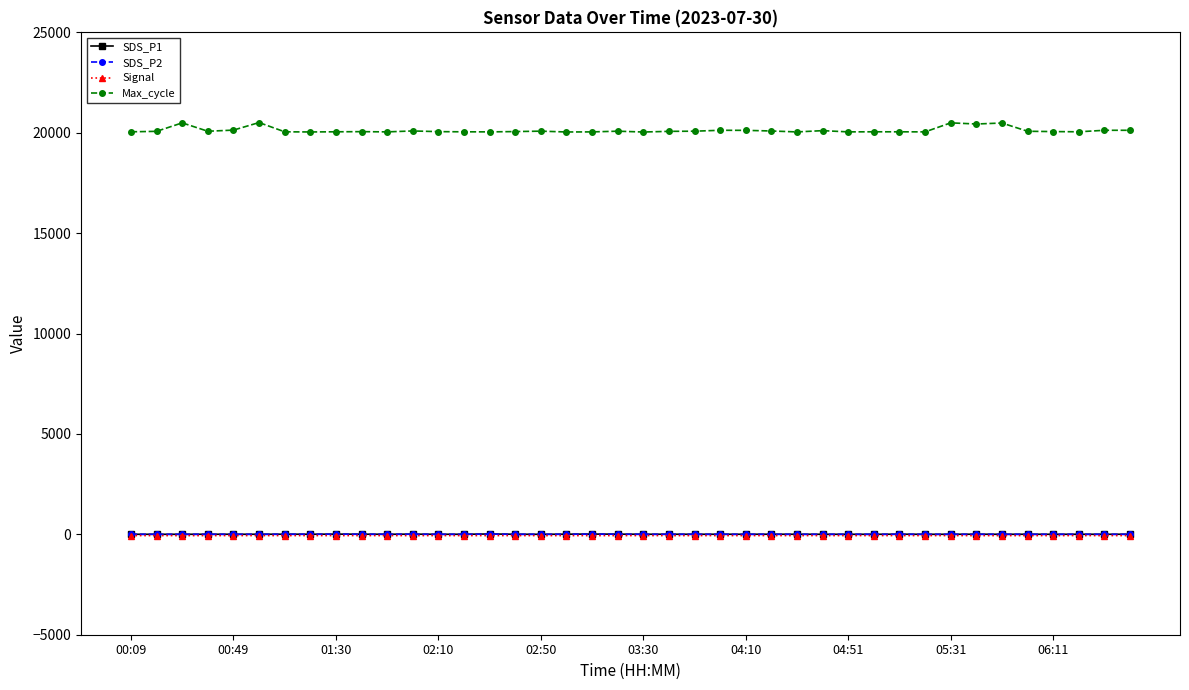

Which series has the largest total across all categories?

Max_cycle